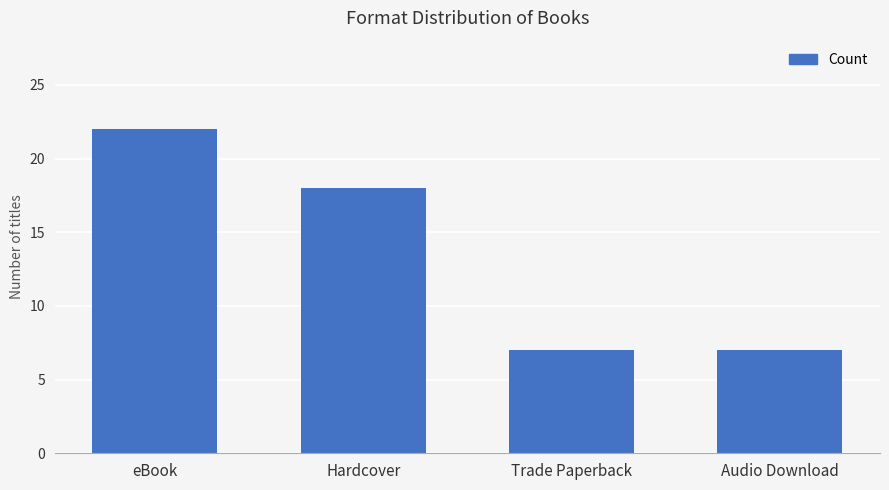

What is the average value?

14